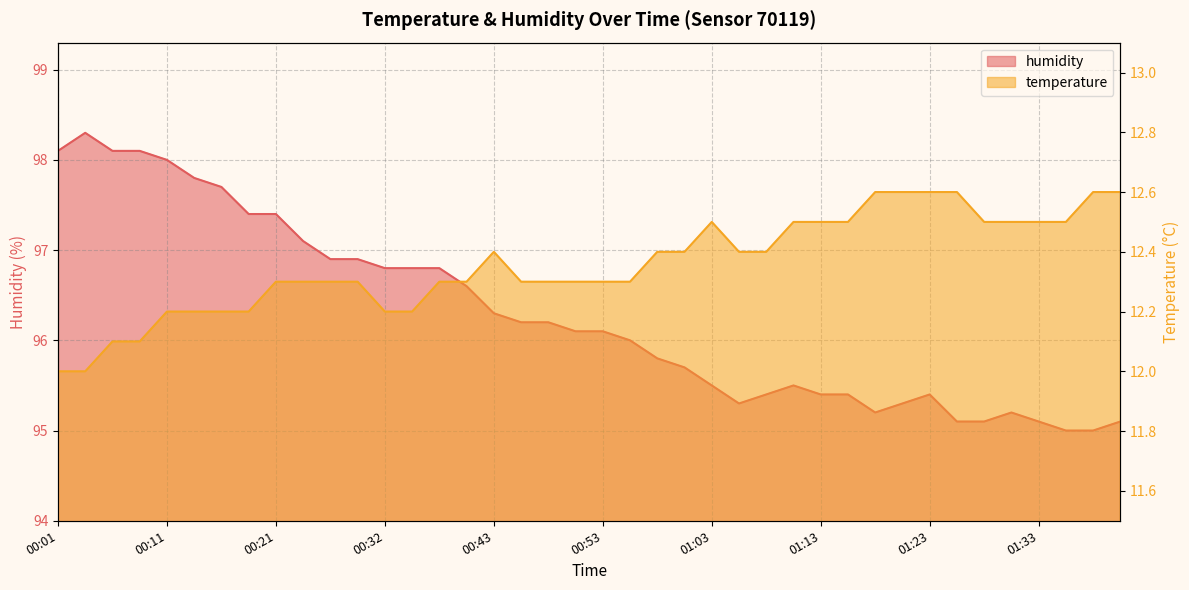

Which series has the largest total across all categories?

humidity